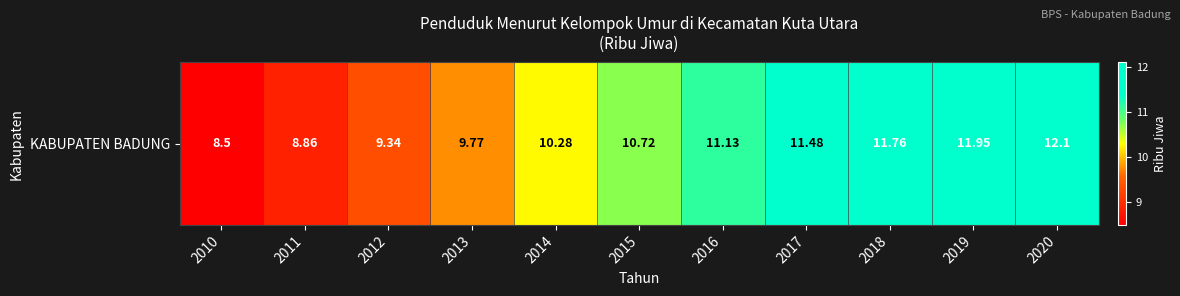

Reading right to left, list all the values displayed in this chart.

12.1	11.9	11.8	11.5	11.1	10.7	10.3	9.8	9.3	8.9	8.5